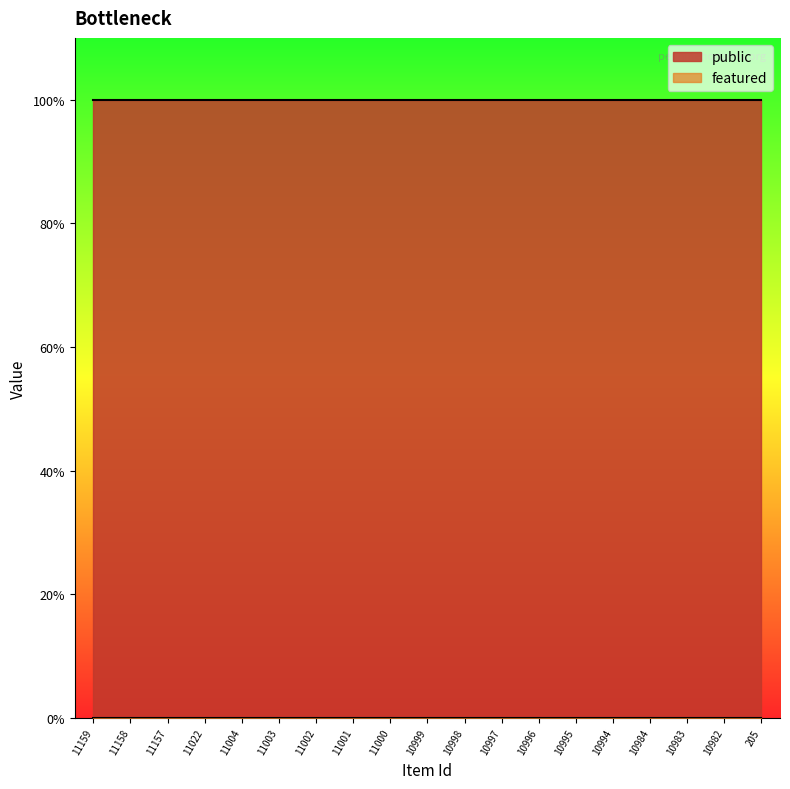

How many lines are shown in the chart?

2